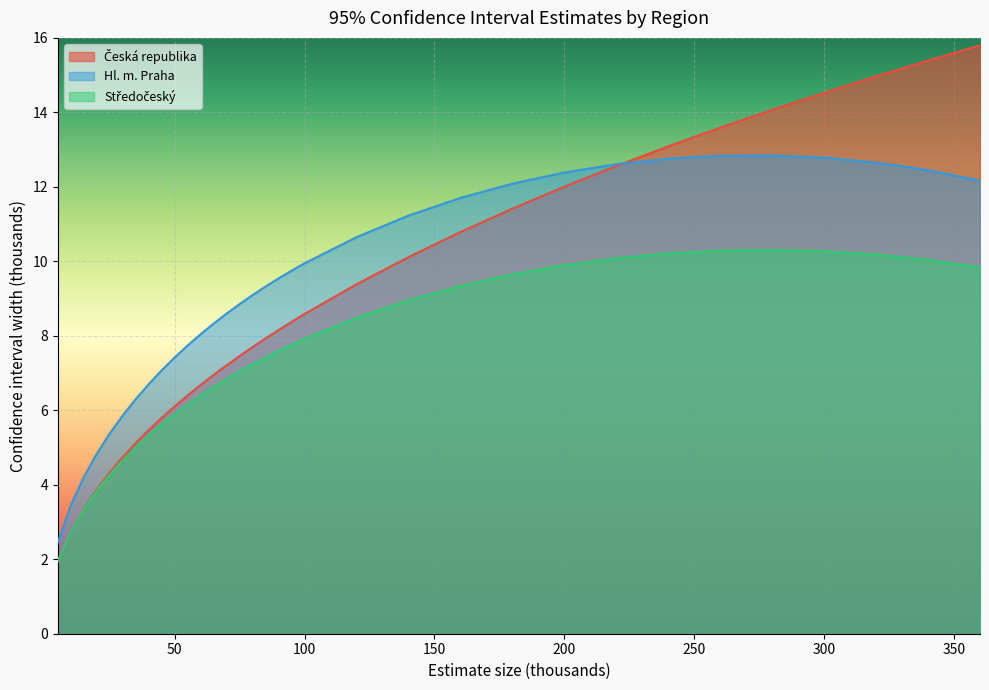

How many values in the Česká republika series exceed 7?

20